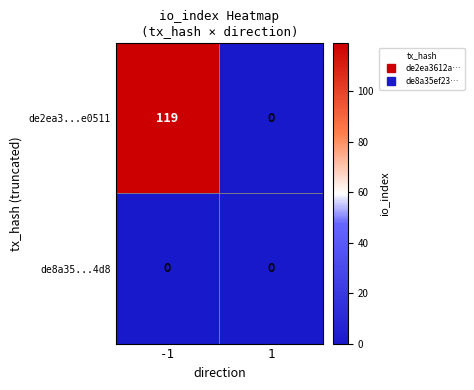

Rank the categories by de2ea3...e0511 value from highest to lowest.

-1, 1